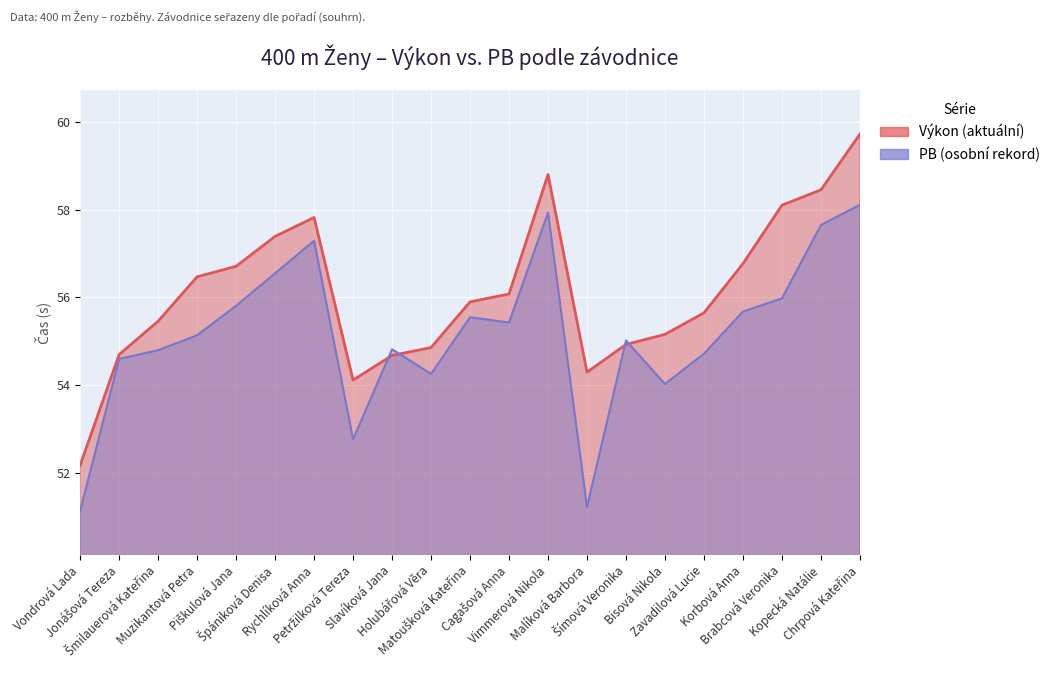

Reading left to right, what are all the values shown in this chart?

Výkon: Vondrová Lada=52.2	Jonášová Tereza=54.7	Šmilauerová Kateřina=55.5	Muzikantová Petra=56.5	Piškulová Jana=56.7	Špániková Denisa=57.4	Rychlíková Anna=57.8	Petržilková Tereza=54.1	Slavíková Jana=54.7	Holubářová Věra=54.9	Matoušková Kateřina=55.9	Cagašová Anna=56.1	Vimmerová Nikola=58.8	Malíková Barbora=54.3	Šímová Veronika=54.9	Bisová Nikola=55.2	Zavadilová Lucie=55.6	Korbová Anna=56.8	Brabcová Veronika=58.1	Kopecká Natálie=58.5	Chrpová Kateřina=59.7
PB: Vondrová Lada=51.1	Jonášová Tereza=54.6	Šmilauerová Kateřina=54.8	Muzikantová Petra=55.1	Piškulová Jana=55.8	Špániková Denisa=56.5	Rychlíková Anna=57.3	Petržilková Tereza=52.8	Slavíková Jana=54.8	Holubářová Věra=54.3	Matoušková Kateřina=55.5	Cagašová Anna=55.4	Vimmerová Nikola=57.9	Malíková Barbora=51.2	Šímová Veronika=55.0	Bisová Nikola=54.0	Zavadilová Lucie=54.7	Korbová Anna=55.7	Brabcová Veronika=56.0	Kopecká Natálie=57.6	Chrpová Kateřina=58.1